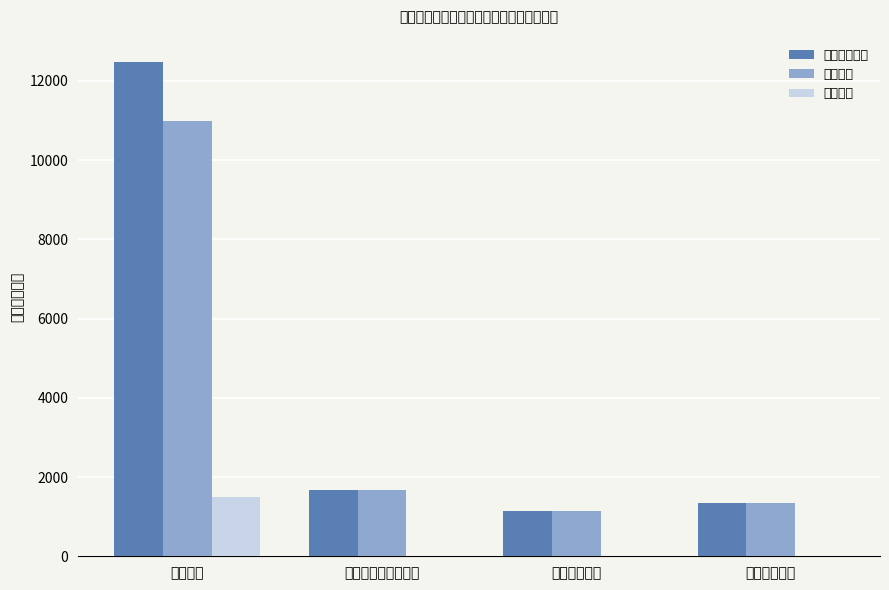

What is the average value of the 基本支出 series?

3783.6